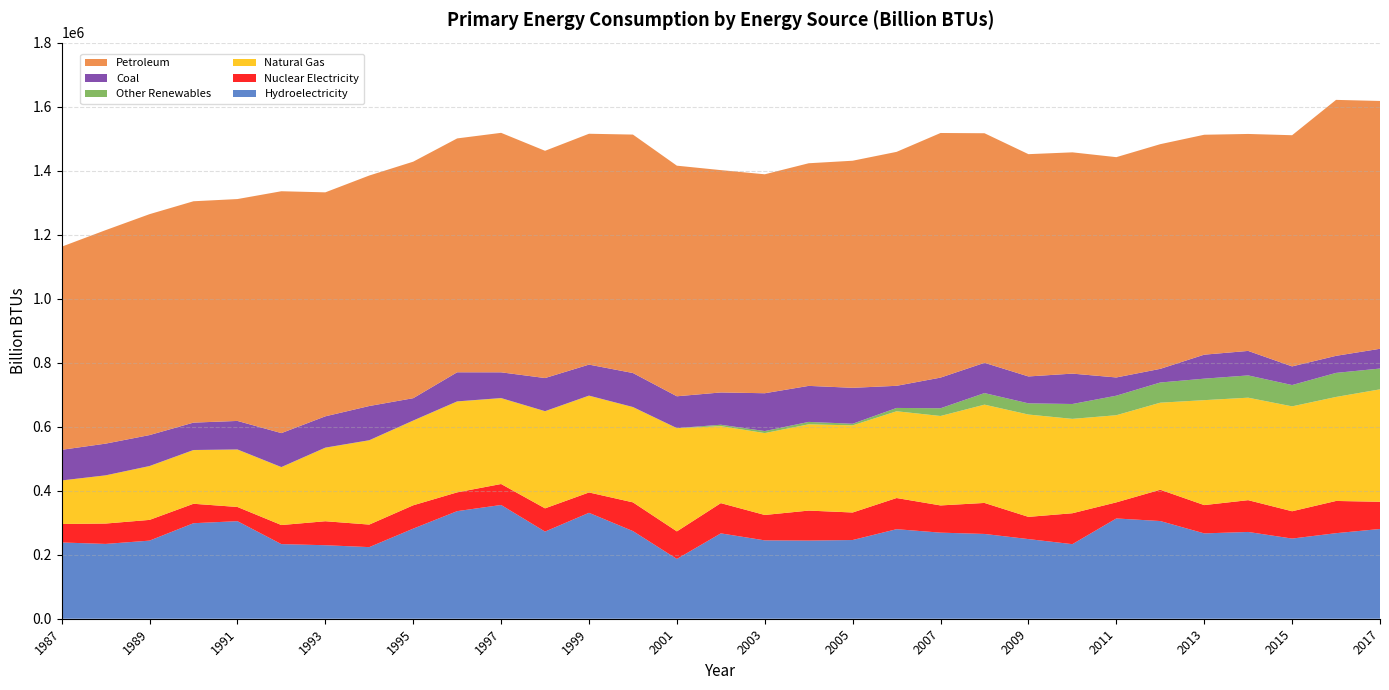

Reading right to left, list all the values displayed in this chart.

Hydroelectricity: 2017=280408.4	2016=267316.6	2015=250457.9	2014=271127.8	2013=266664.9	2012=305251.2	2011=313283.0	2010=232998.7	2009=248847.4	2008=264897.4	2007=268964.5	2006=279811.3	2005=245919.9	2004=244217.3	2003=244834.9	2002=266705.8	2001=186752.4	2000=273857.4	1999=330926.5	1998=272328.8	1997=355431.5	1996=336143.4	1995=281490.0	1994=223741.9	1993=229668.5	1992=233124.9	1991=304834.9	1990=298437.4	1989=244053.5	1988=233749.3	1987=238249.7
Nuclear Electricity: 2017=85013.0	2016=100674.0	2015=85347.0	2014=99332.0	2013=88408.0	2012=97808.0	2011=50293.0	2010=96588.0	2009=69385.0	2008=96886.0	2007=85051.0	2006=97341.0	2005=86016.0	2004=93660.0	2003=79360.0	2002=94484.0	2001=86159.0	2000=89744.0	1999=63598.0	1998=72556.0	1997=65526.0	1996=58691.0	1995=72938.0	1994=70444.0	1993=74946.0	1992=59605.0	1991=44346.0	1990=60762.0	1989=64745.0	1988=63616.0	1987=57728.0
Natural Gas: 2017=351273.0	2016=324929.0	2015=327738.0	2014=320167.0	2013=327840.0	2012=271947.0	2011=272261.0	2010=294871.0	2009=319739.0	2008=307085.0	2007=279429.0	2006=271034.0	2005=272167.0	2004=269572.0	2003=255839.0	2002=240494.0	2001=322413.0	2000=297569.0	1999=302262.0	1998=303307.0	1997=268141.0	1996=283909.0	1995=264474.0	1994=263176.0	1993=229616.0	1992=180769.0	1991=179395.0	1990=167616.0	1989=167988.0	1988=150595.0	1987=136092.0
Other Renewables: 2017=65002.0	2016=75199.0	2015=66585.0	2014=69588.0	2013=67166.0	2012=63073.0	2011=61046.0	2010=46444.0	2009=34990.0	2008=36149.0	2007=24197.0	2006=10401.0	2005=5100.0	2004=7533.0	2003=6303.0	2002=4466.0	2001=263.0	2000=289.0	1999=326.0	1998=342.0	1997=355.0	1996=365.0	1995=370.0	1994=373.0	1993=374.0	1992=372.0	1991=363.0	1990=364.0	1989=354.0	1988=0.0	1987=0.0
Coal: 2017=61732.0	2016=53302.0	2015=58273.0	2014=76547.0	2013=74955.0	2012=42656.0	2011=56951.0	2010=94934.0	2009=84048.0	2008=94601.0	2007=95737.0	2006=69150.0	2005=112284.0	2004=112539.0	2003=118207.0	2002=100832.0	2001=99441.0	2000=106240.0	1999=96875.0	1998=103476.0	1997=80465.0	1996=90901.0	1995=69790.0	1994=106884.0	1993=97804.0	1992=106087.0	1991=89085.0	1990=85575.0	1989=96650.0	1988=99099.0	1987=95700.0
Petroleum: 2017=774284.0	2016=799689.0	2015=722280.0	2014=677880.0	2013=687137.0	2012=701992.0	2011=688298.0	2010=691349.0	2009=694489.0	2008=717257.0	2007=764277.0	2006=730954.0	2005=709503.0	2004=695576.0	2003=684068.0	2002=694675.0	2001=720483.0	2000=744993.0	1999=721275.0	1998=710018.0	1997=748214.0	1996=730683.0	1995=738977.0	1994=720149.0	1993=699776.0	1992=755697.0	1991=693198.0	1990=691603.0	1989=690243.0	1988=667026.0	1987=634600.0